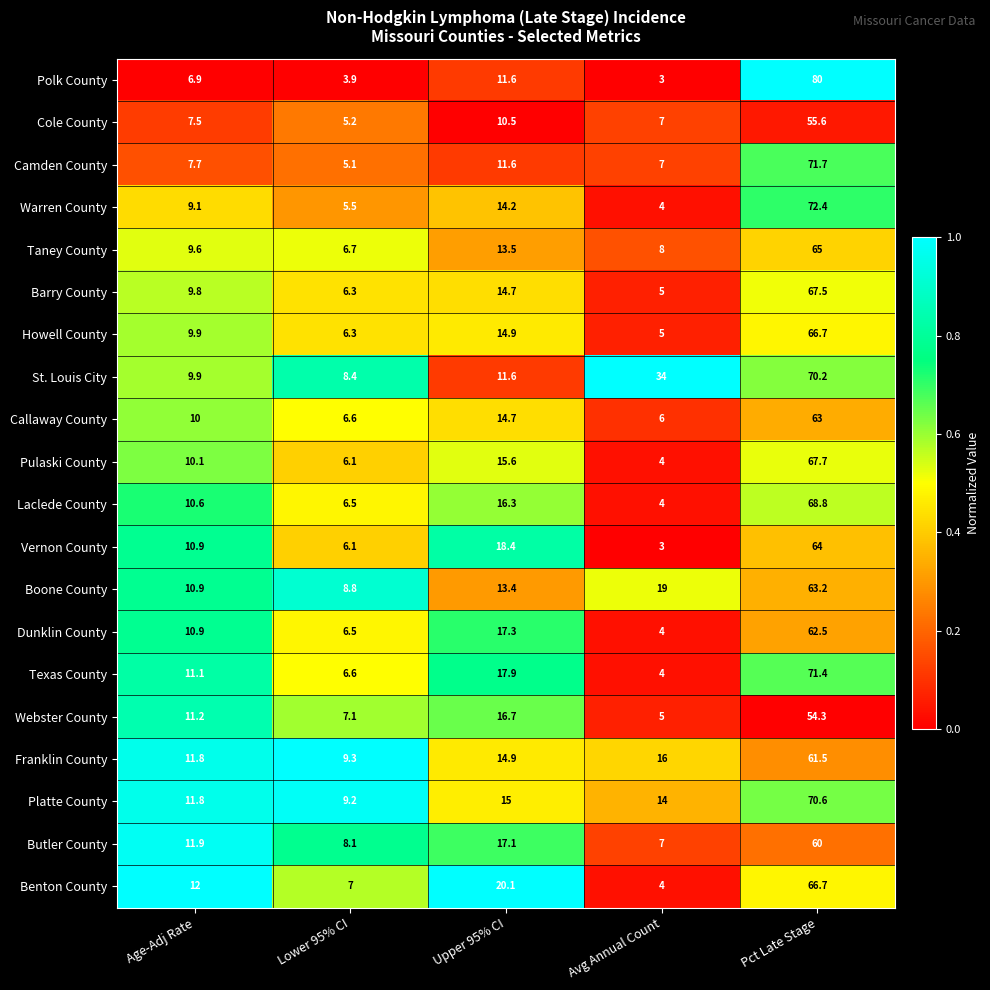

At which label is Platte County closest to 39?

Upper 95% CI